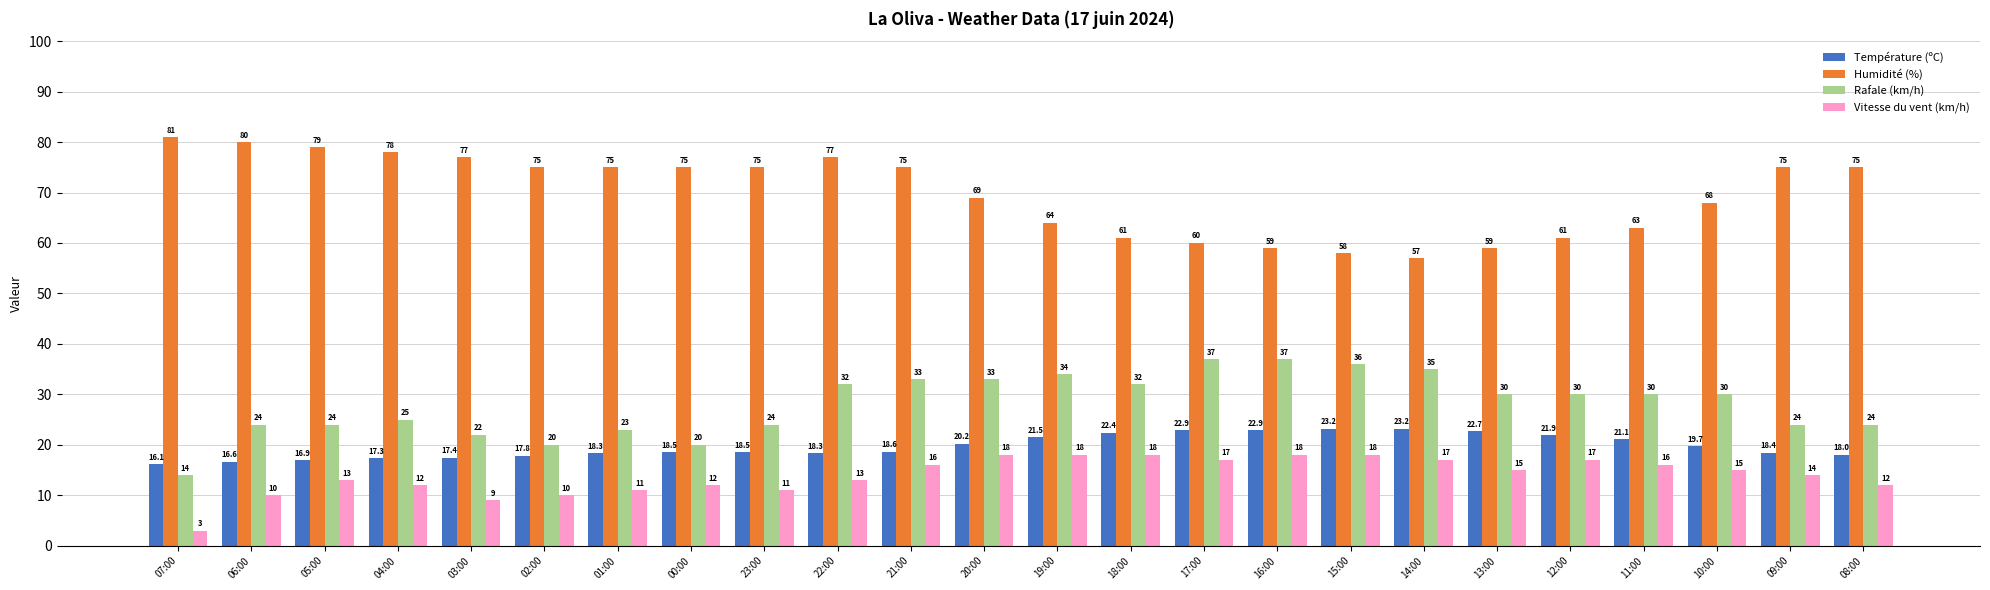

What is the label of the 8th bar from the left?

00:00